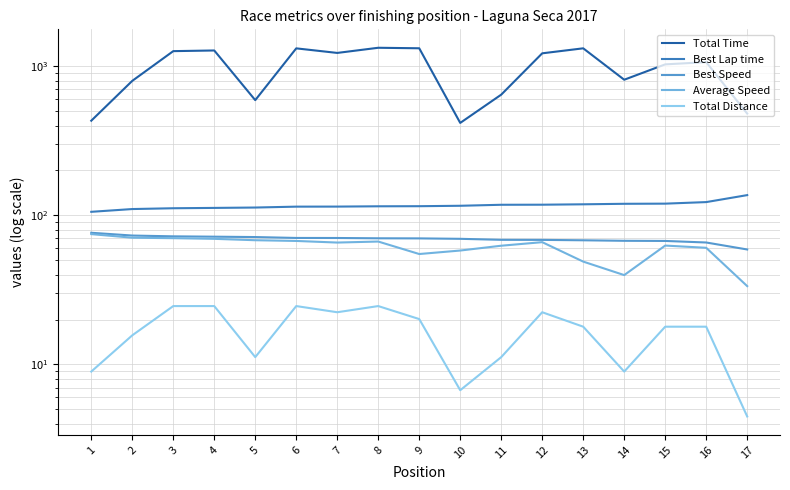

Reading left to right, what are all the values shown in this chart?

Total Time: 430.9	797.2	1261.6	1274.7	591.9	1317.0	1227.3	1329.0	1318.6	416.5	644.4	1219.9	1317.7	811.3	1028.6	1064.7	481.0
Best Lap time: 105.5	110.1	111.5	112.1	112.7	114.3	114.4	114.9	115.1	115.9	117.7	117.8	118.5	119.4	119.7	122.6	136.6
Best Speed: 76.4	73.2	72.3	71.9	71.5	70.5	70.4	70.1	70.0	69.5	68.5	68.4	68.0	67.5	67.3	65.7	59.0
Average Speed: 74.8	70.7	70.2	69.5	68.1	67.3	65.6	66.7	55.0	58.0	62.5	66.0	48.9	39.7	62.7	60.5	33.5
Total Distance: 9.0	15.7	24.6	24.6	11.2	24.6	22.4	24.6	20.1	6.7	11.2	22.4	17.9	9.0	17.9	17.9	4.5